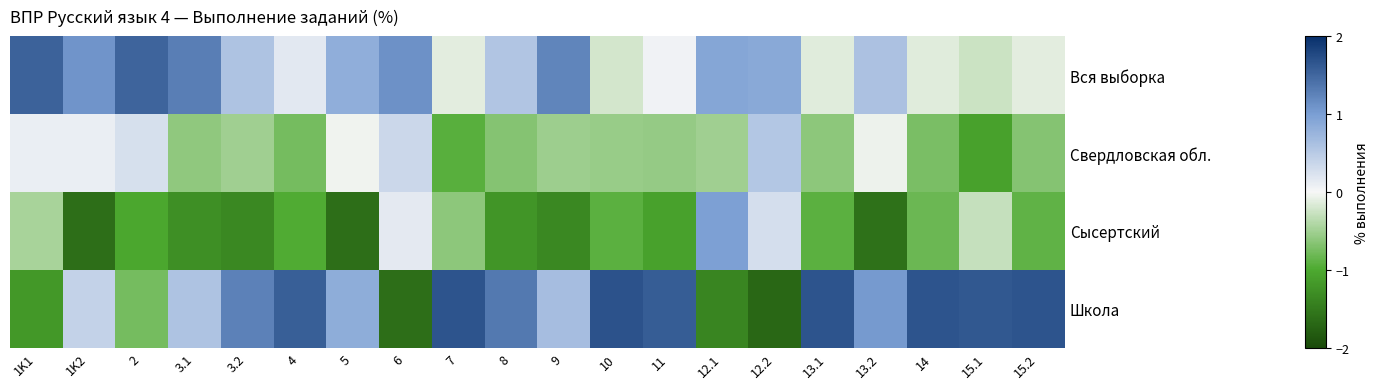

Reading left to right, list all the values displayed in this chart.

Вся выборка: 1K1=1.5	1K2=1.1	2=1.5	3.1=1.3	3.2=0.6	4=0.2	5=0.8	6=1.1	7=-0.1	8=0.5	9=1.2	10=-0.2	11=0.1	12.1=0.9	12.2=0.9	13.1=-0.1	13.2=0.6	14=-0.1	15.1=-0.3	15.2=-0.1
Свердловская обл.: 1K1=0.1	1K2=0.1	2=0.3	3.1=-0.6	3.2=-0.5	4=-0.8	5=-0.0	6=0.3	7=-0.9	8=-0.7	9=-0.5	10=-0.5	11=-0.6	12.1=-0.5	12.2=0.5	13.1=-0.6	13.2=-0.1	14=-0.7	15.1=-1.1	15.2=-0.7
Сысертский: 1K1=-0.5	1K2=-1.6	2=-1.0	3.1=-1.3	3.2=-1.3	4=-1.0	5=-1.6	6=0.2	7=-0.6	8=-1.2	9=-1.3	10=-0.9	11=-1.1	12.1=1.0	12.2=0.3	13.1=-0.9	13.2=-1.6	14=-0.8	15.1=-0.3	15.2=-0.9
Школа: 1K1=-1.2	1K2=0.4	2=-0.8	3.1=0.6	3.2=1.3	4=1.6	5=0.8	6=-1.6	7=1.7	8=1.3	9=0.6	10=1.7	11=1.6	12.1=-1.4	12.2=-1.7	13.1=1.7	13.2=1.0	14=1.7	15.1=1.6	15.2=1.7